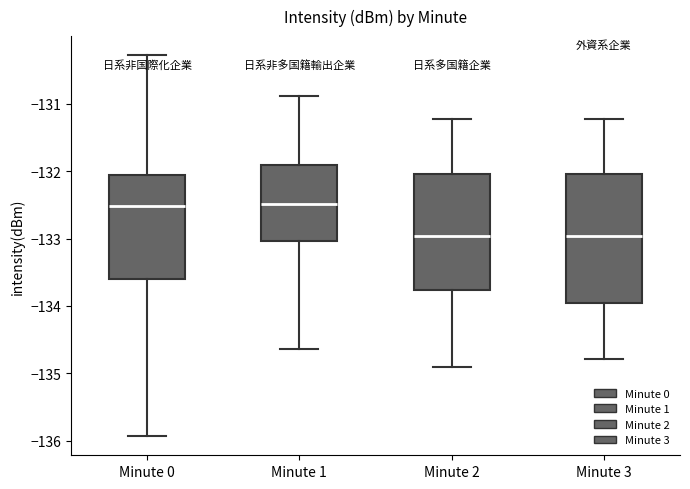

Where is the upper edge of the box for Minute 2 on the y-axis? The values are not printed on the chart, so give them approximately, as read against the axis.

-132.0